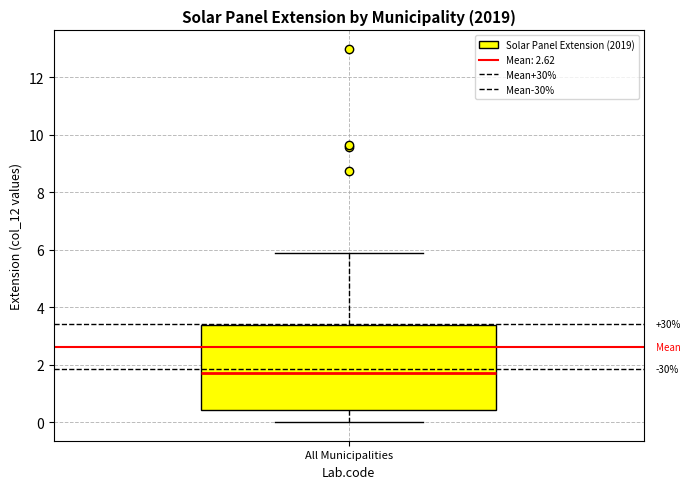

Read this box plot against the y-axis: the position of the median line, the range covered by the box, and the ends of both whiskers. The values are not printed on the chart, so give them approximately, as read against the axis.

median 1.8, box 0.4 to 3.4, whiskers 0.0 to 5.8